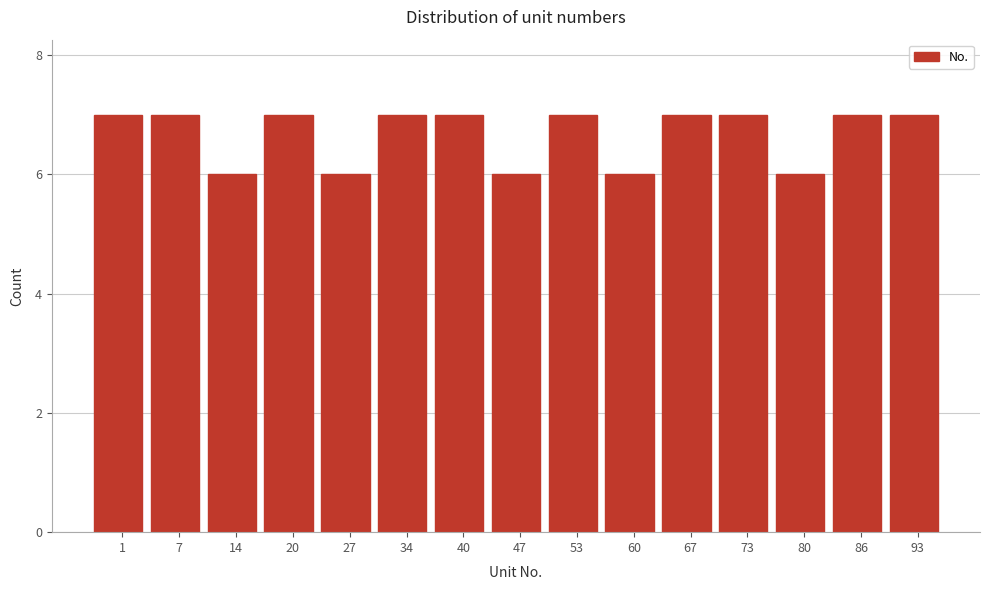

Reading left to right, extract all data points from this chart.

1=7	7=7	14=6	20=7	27=6	34=7	40=7	47=6	53=7	60=6	67=7	73=7	80=6	86=7	93=7